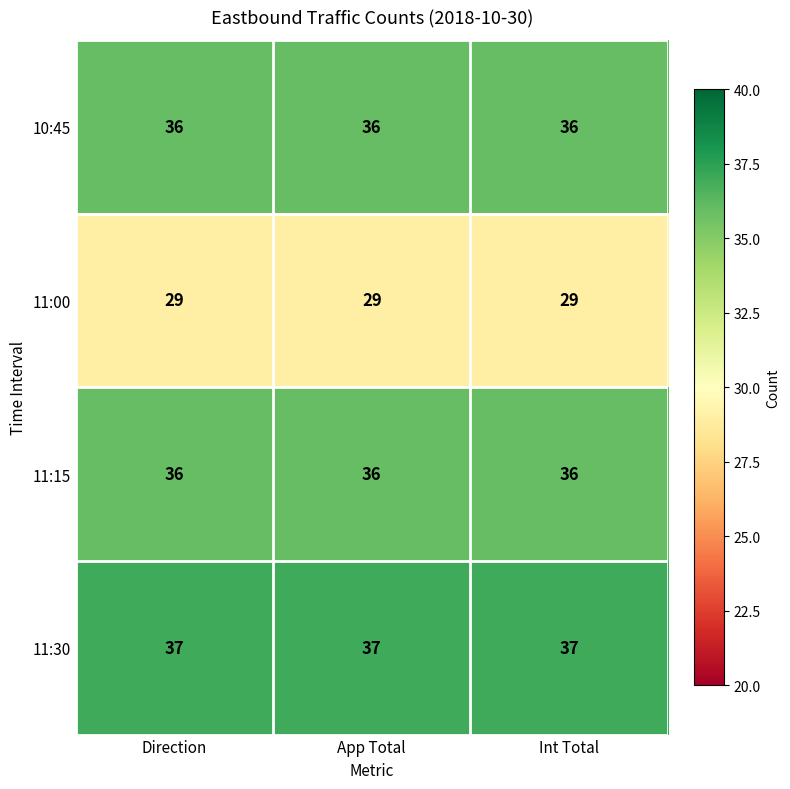

At how many categories does at least one series exceed 36?

3